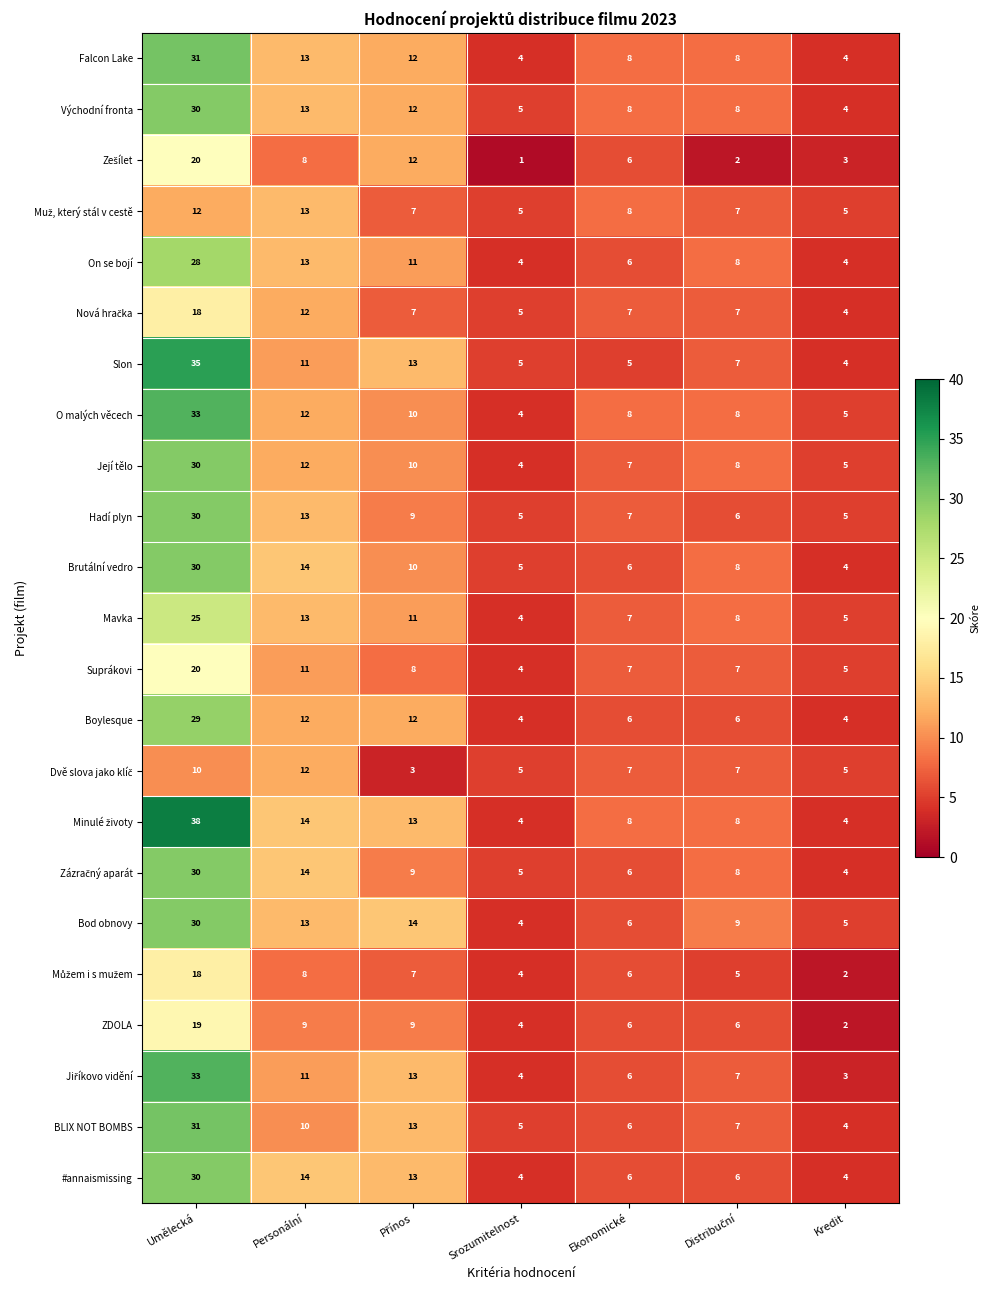

What is the average value of the BLIX NOT BOMBS series?

11